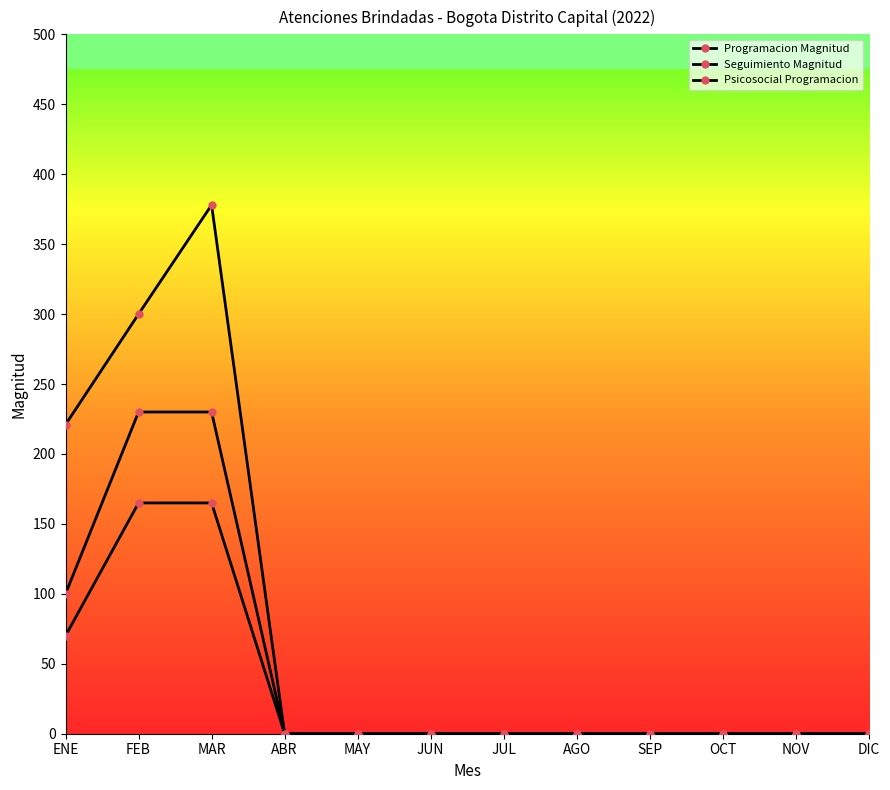

List the series in order of their overall mean, lowest first.

Psicosocial Programacion, Programacion Magnitud, Seguimiento Magnitud